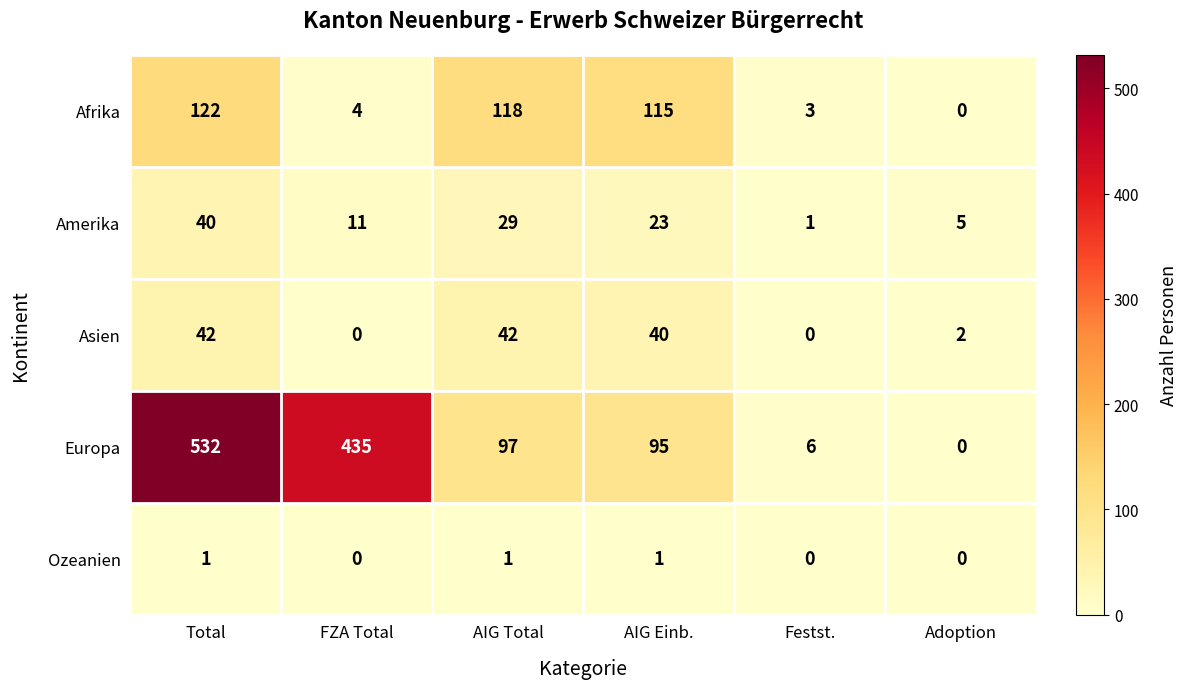

What is the difference between the maximum and minimum values in the Europa series?

532